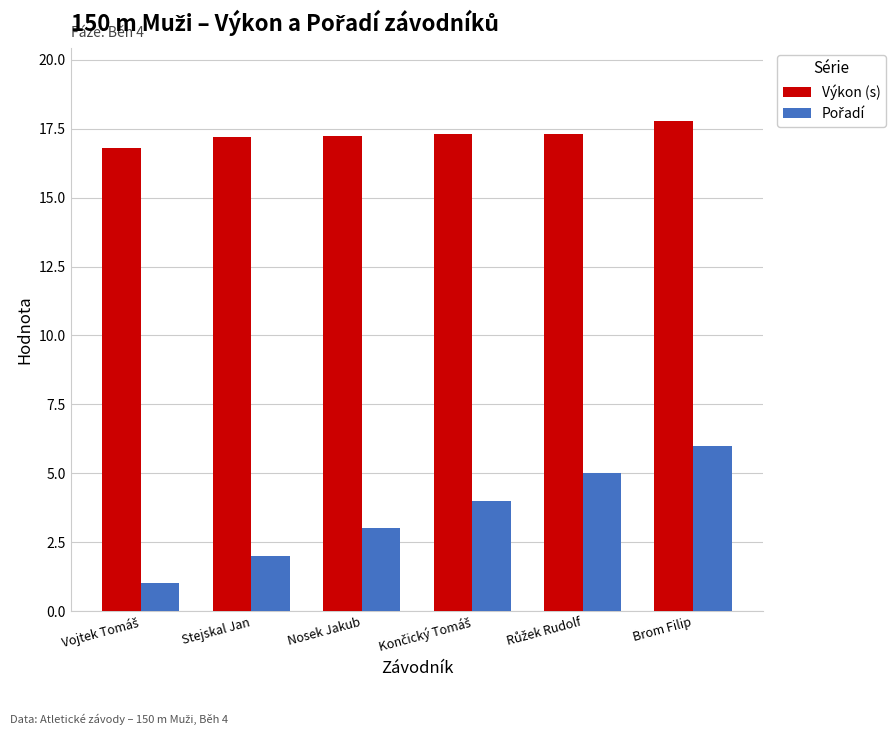

What is the average value of the Výkon (s) series?

17.3